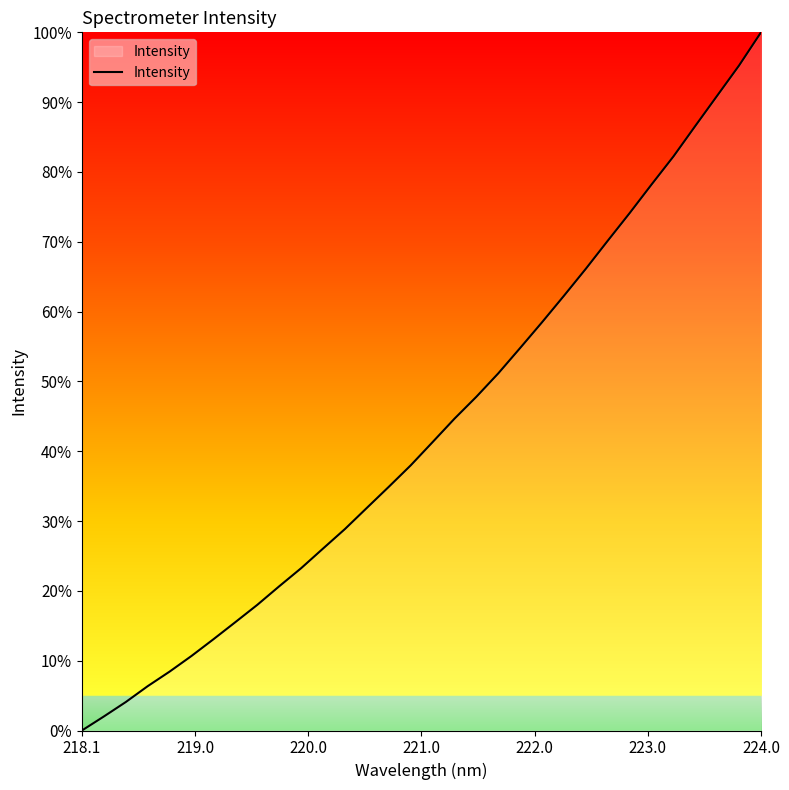

What is the maximum value shown in the chart?

100.0